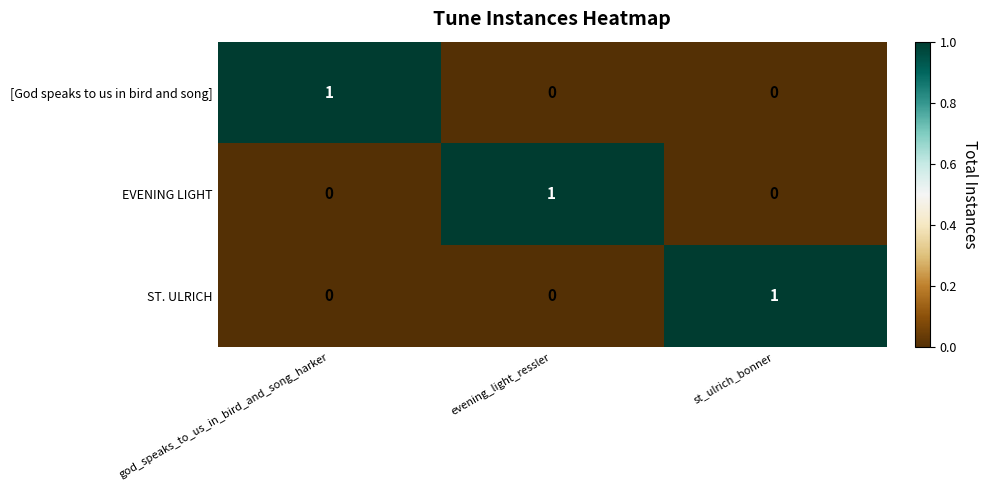

At how many categories does at least one series exceed 0?

3